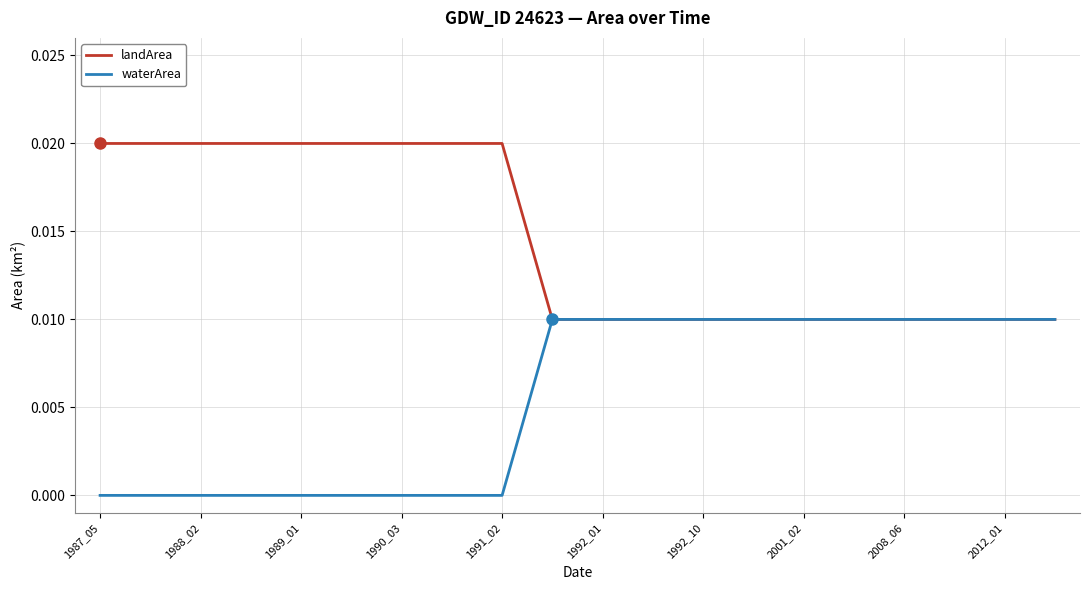

How many lines are shown in the chart?

2